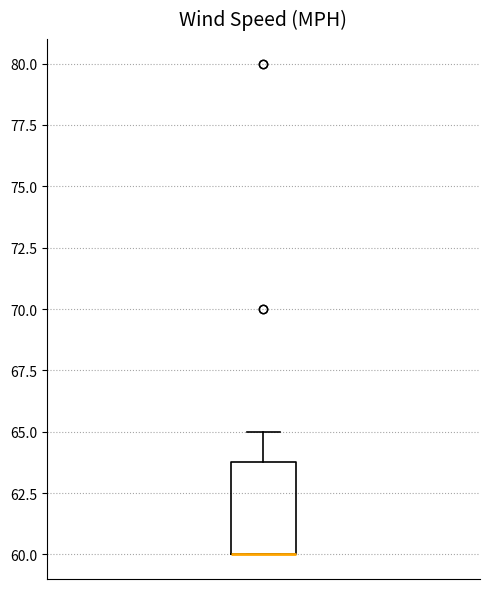

Read this box plot against the y-axis: the position of the median line, the range covered by the box, and the ends of both whiskers. The values are not printed on the chart, so give them approximately, as read against the axis.

median 60 (drawn on the box's lower edge), box 60 to 64, whiskers 60 to 65